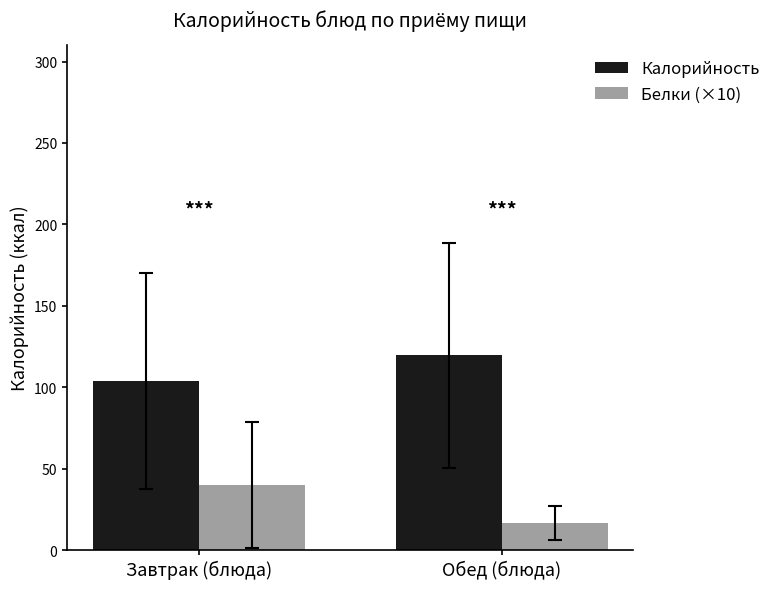

Which series has the largest total across all categories?

Калорийность